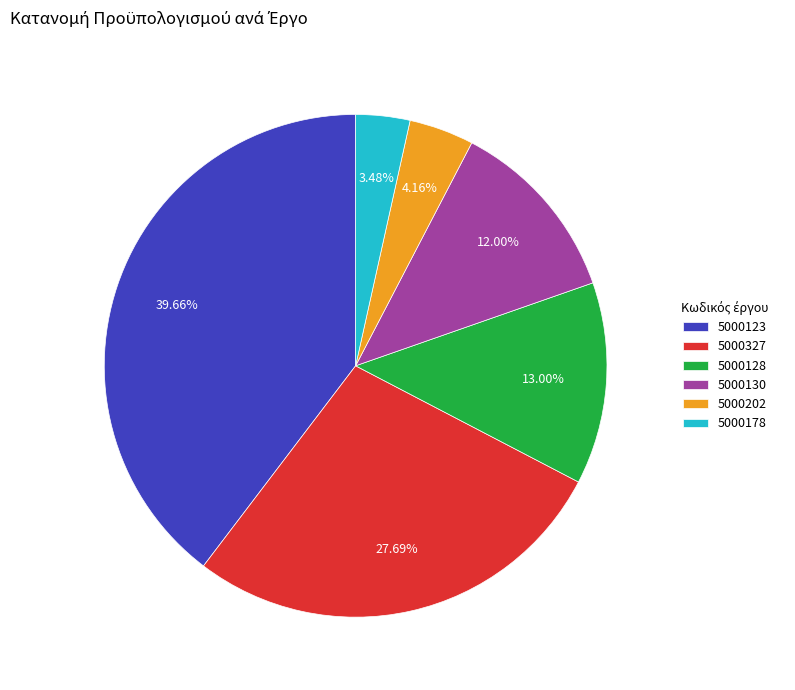

Count the number of slices in the pie.

6